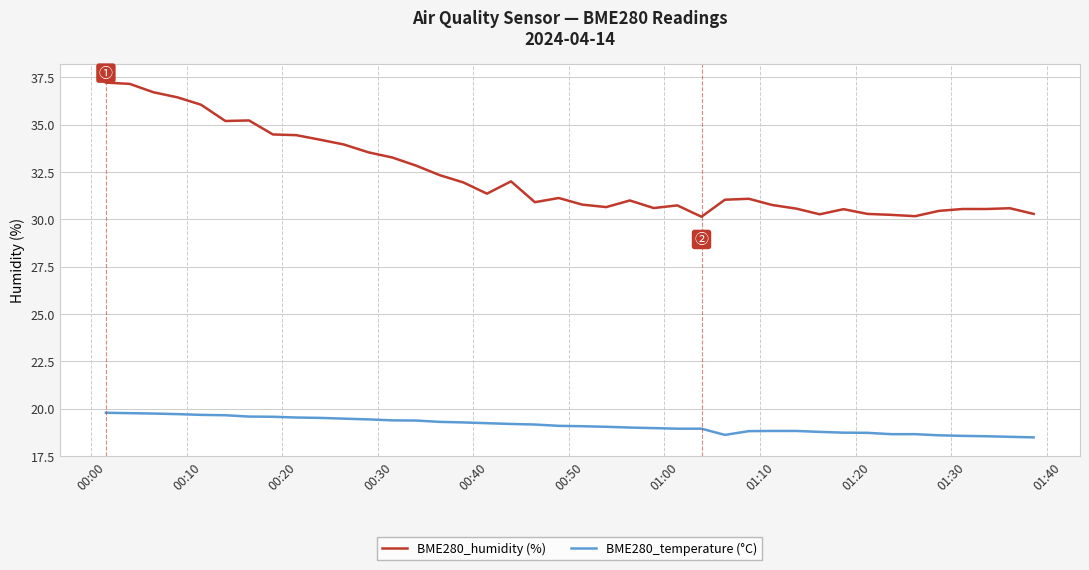

True or false: BME280_humidity (%) and BME280_temperature (°C) cross at least once.

False